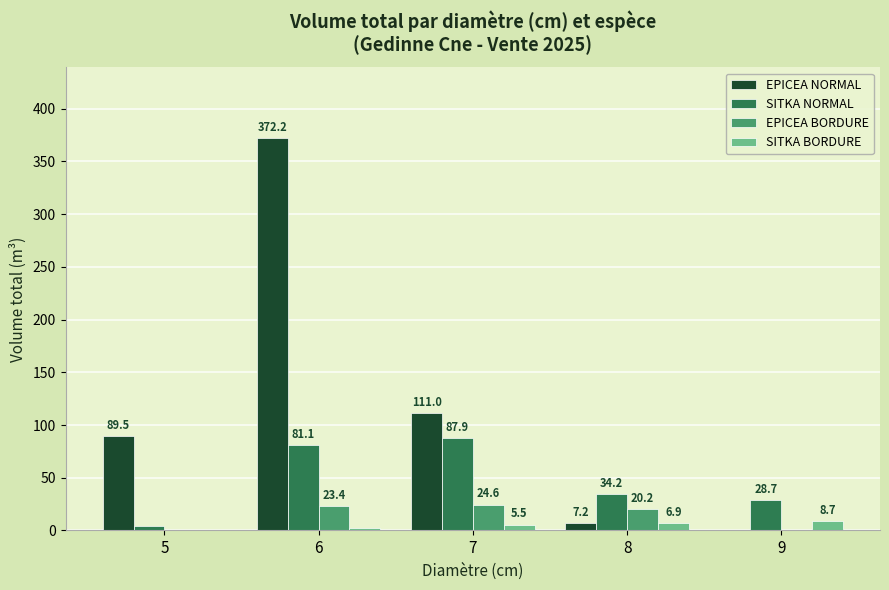

At which category does the chart reach its peak across all series?

6